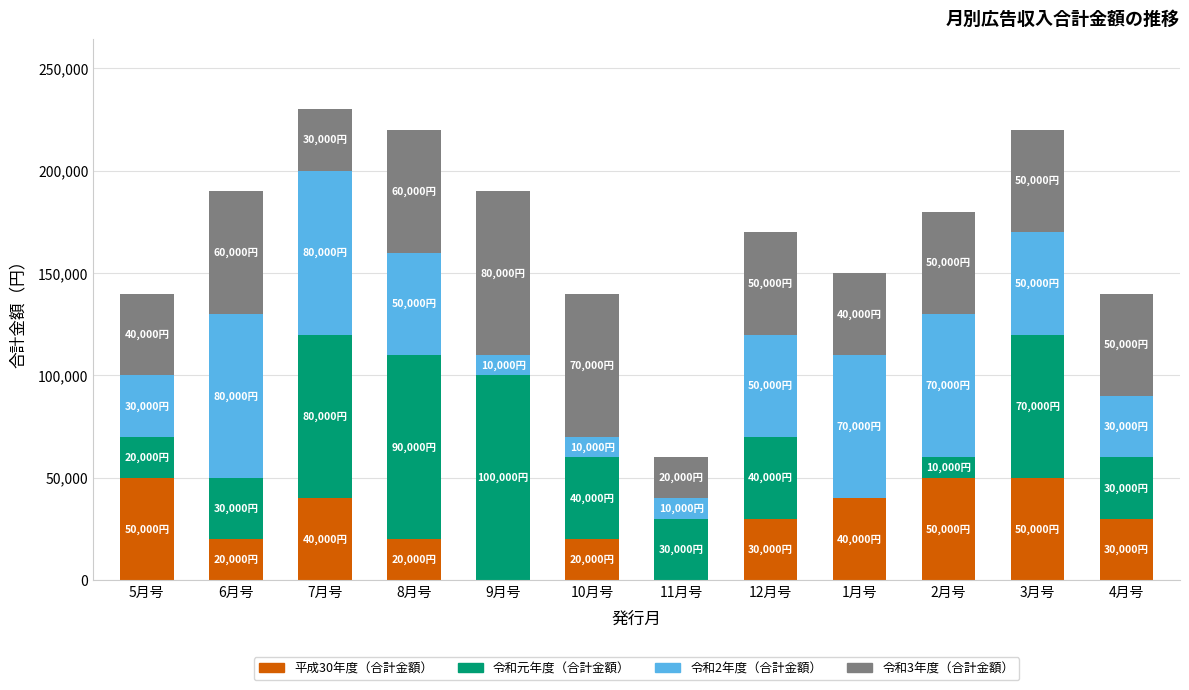

The value of 平成30年度（合計金額） at 3月号 is 50000. True or false?

True